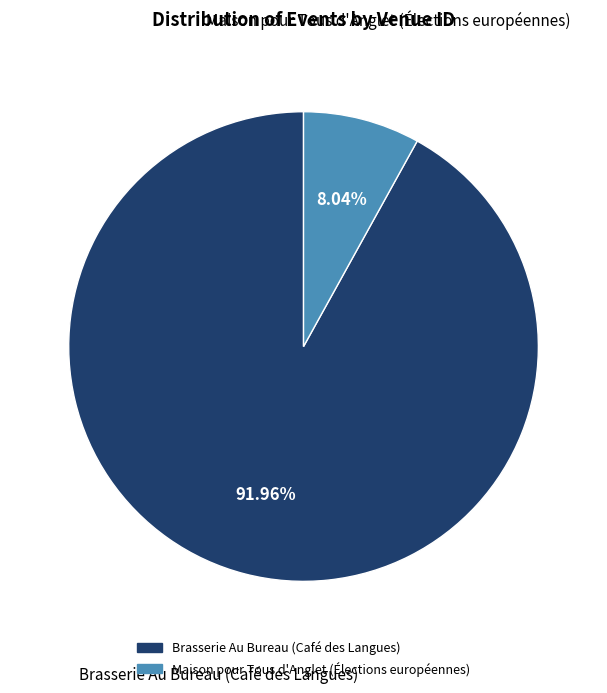

Does Brasserie Au Bureau (Café des Langues) represent more than half of the total?

Yes